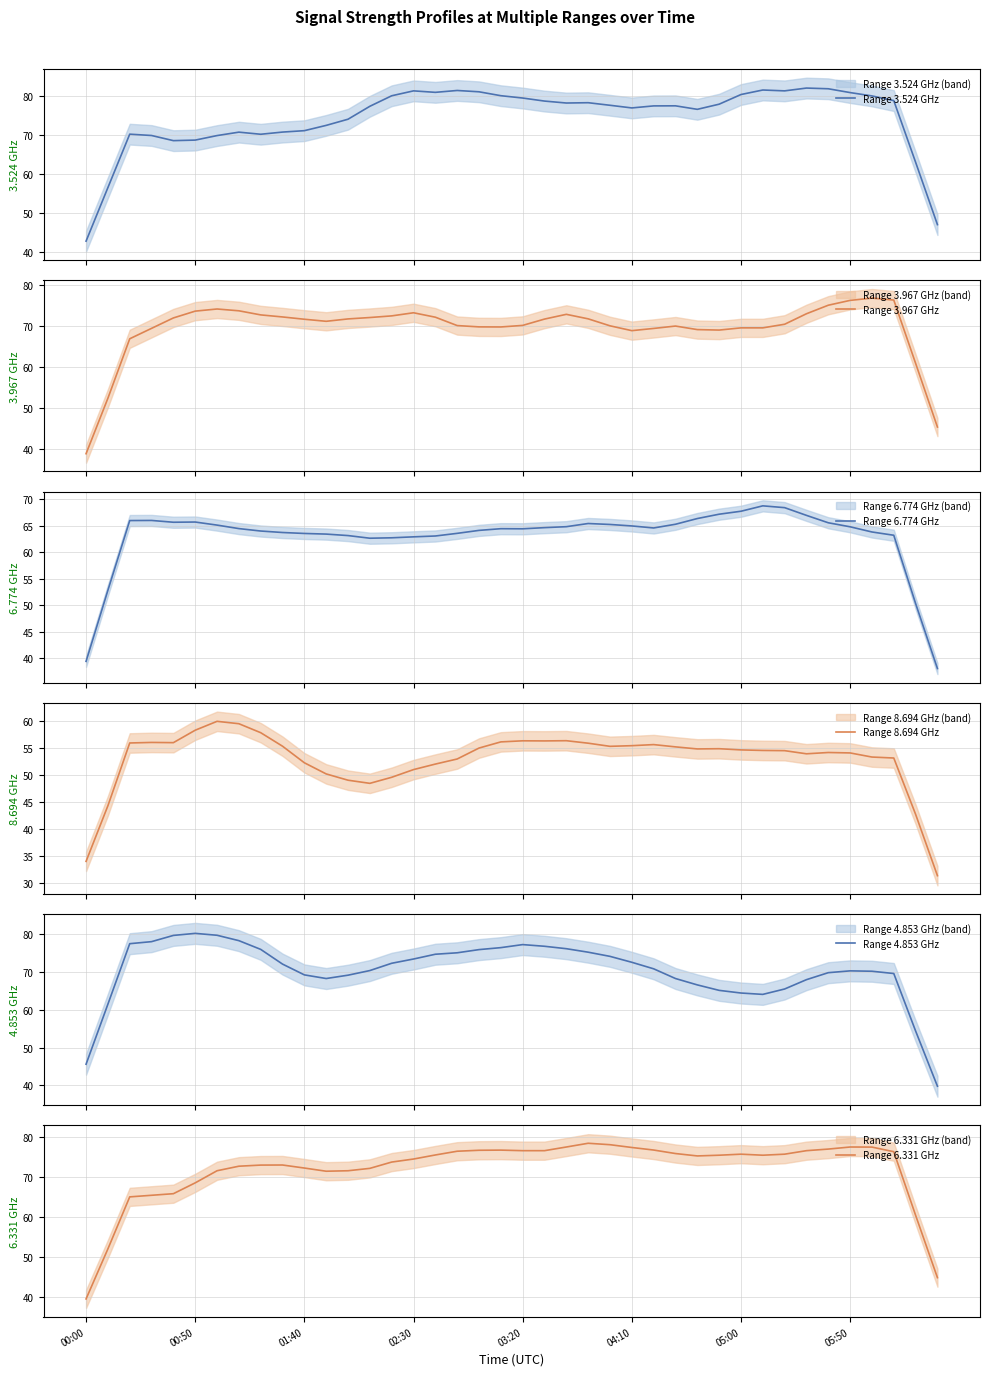

How many lines are shown in the chart?

6